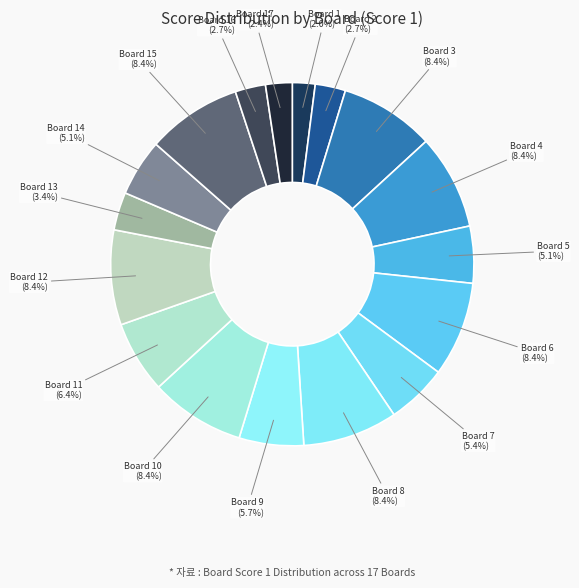

How many segments does this pie chart have?

17